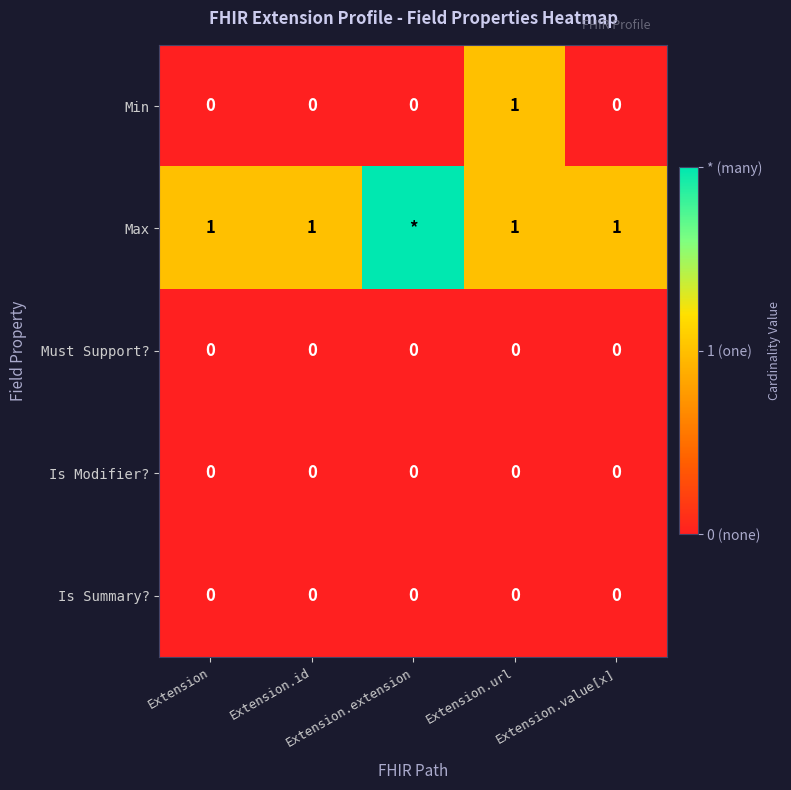

How many Min values are between 0 and 1?

5